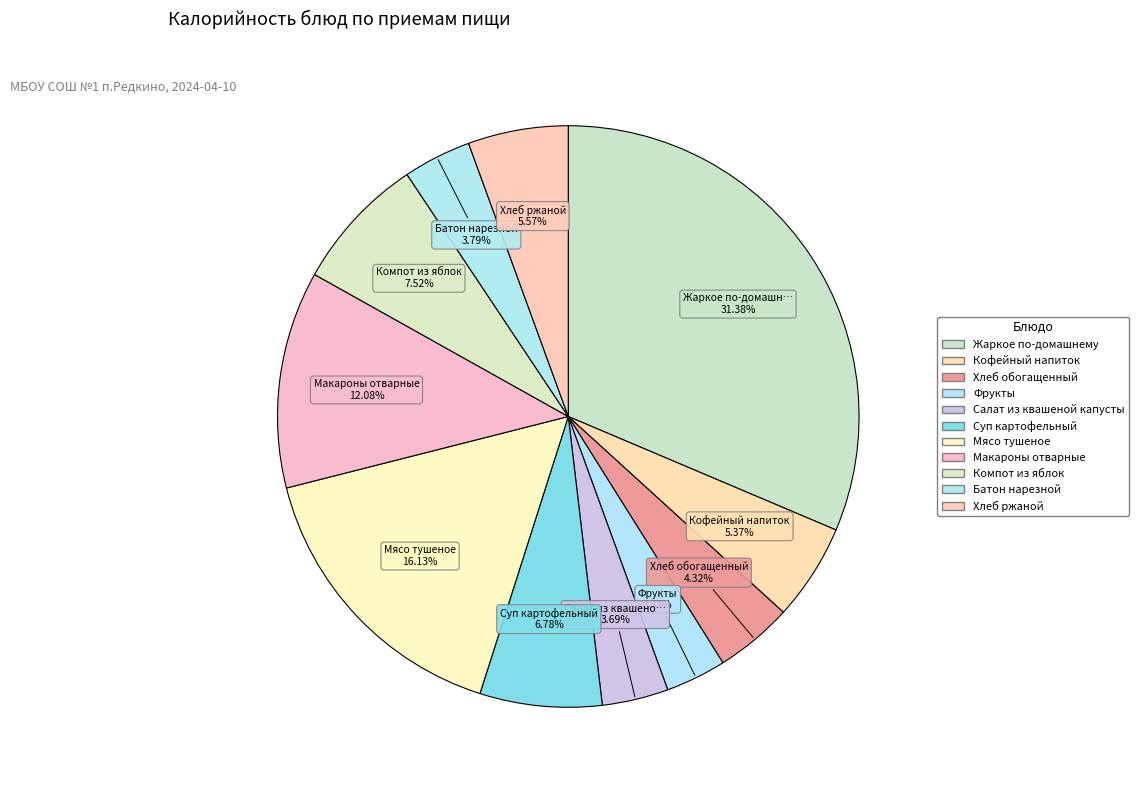

What is the total percentage of Хлеб ржаной and Фрукты?

8.9%